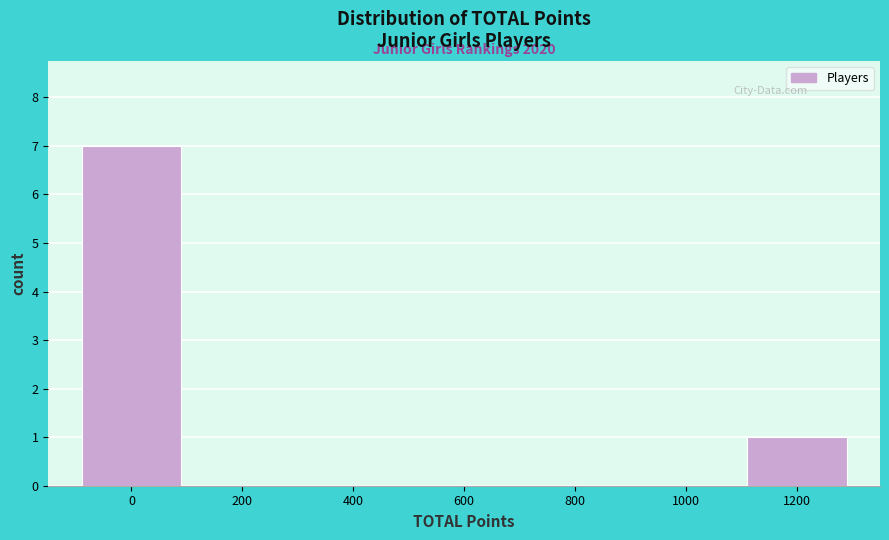

Reading left to right, transcribe all the data shown in this chart.

0=7	200=0	400=0	600=0	800=0	1000=0	1200=1